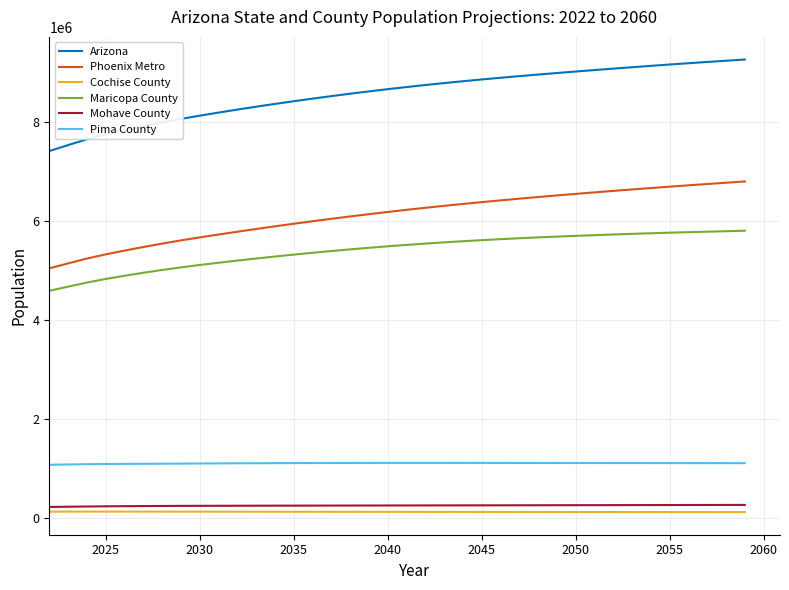

Which series has the largest range (max minus min)?

Arizona